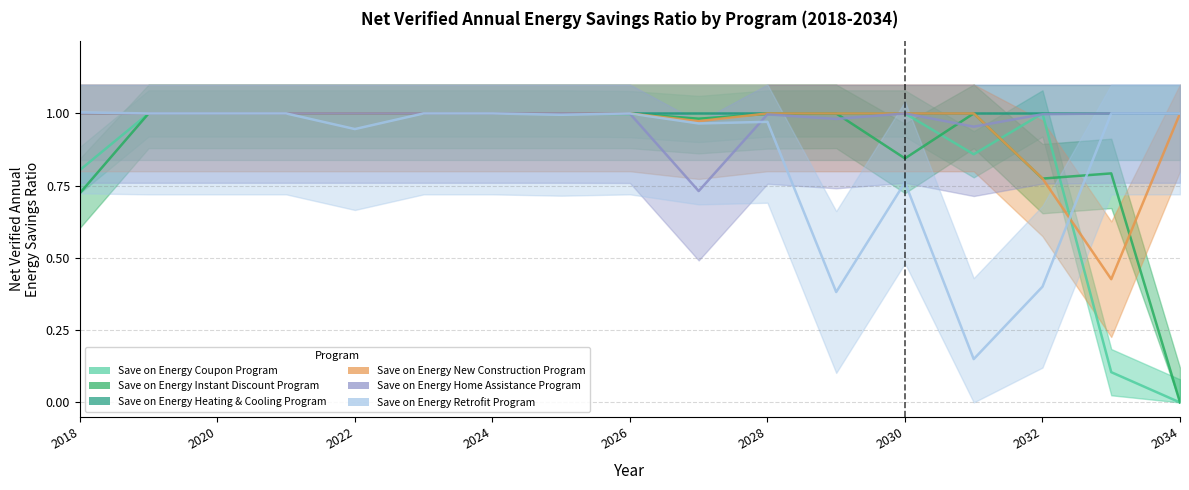

What position from the right is 2018?

17